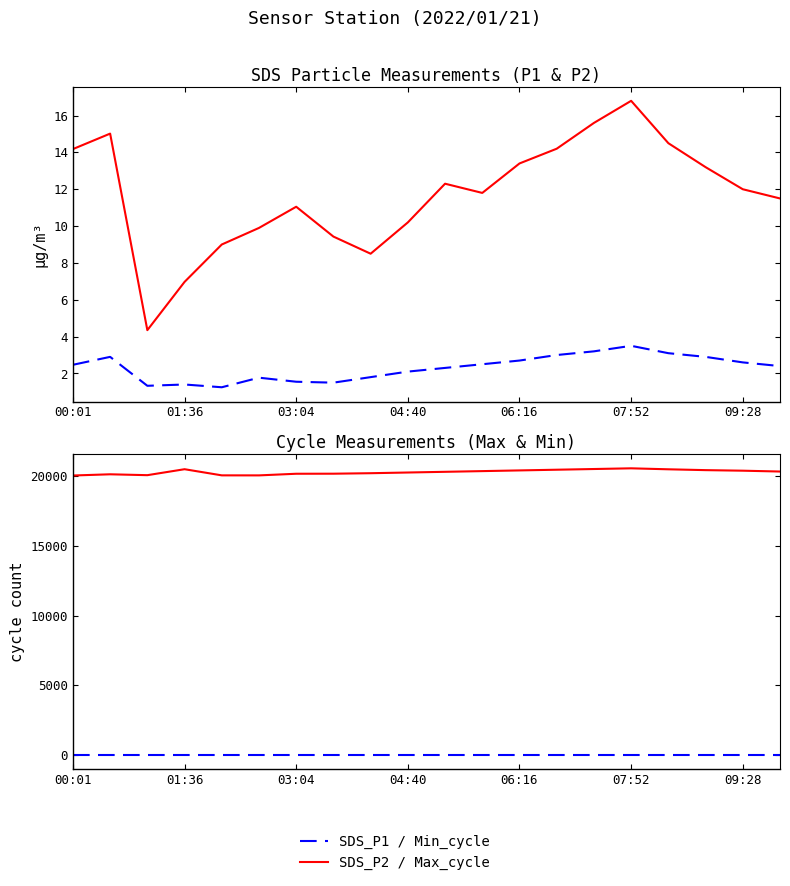

Which series changed the most between 8 and 17?

Max_cycle